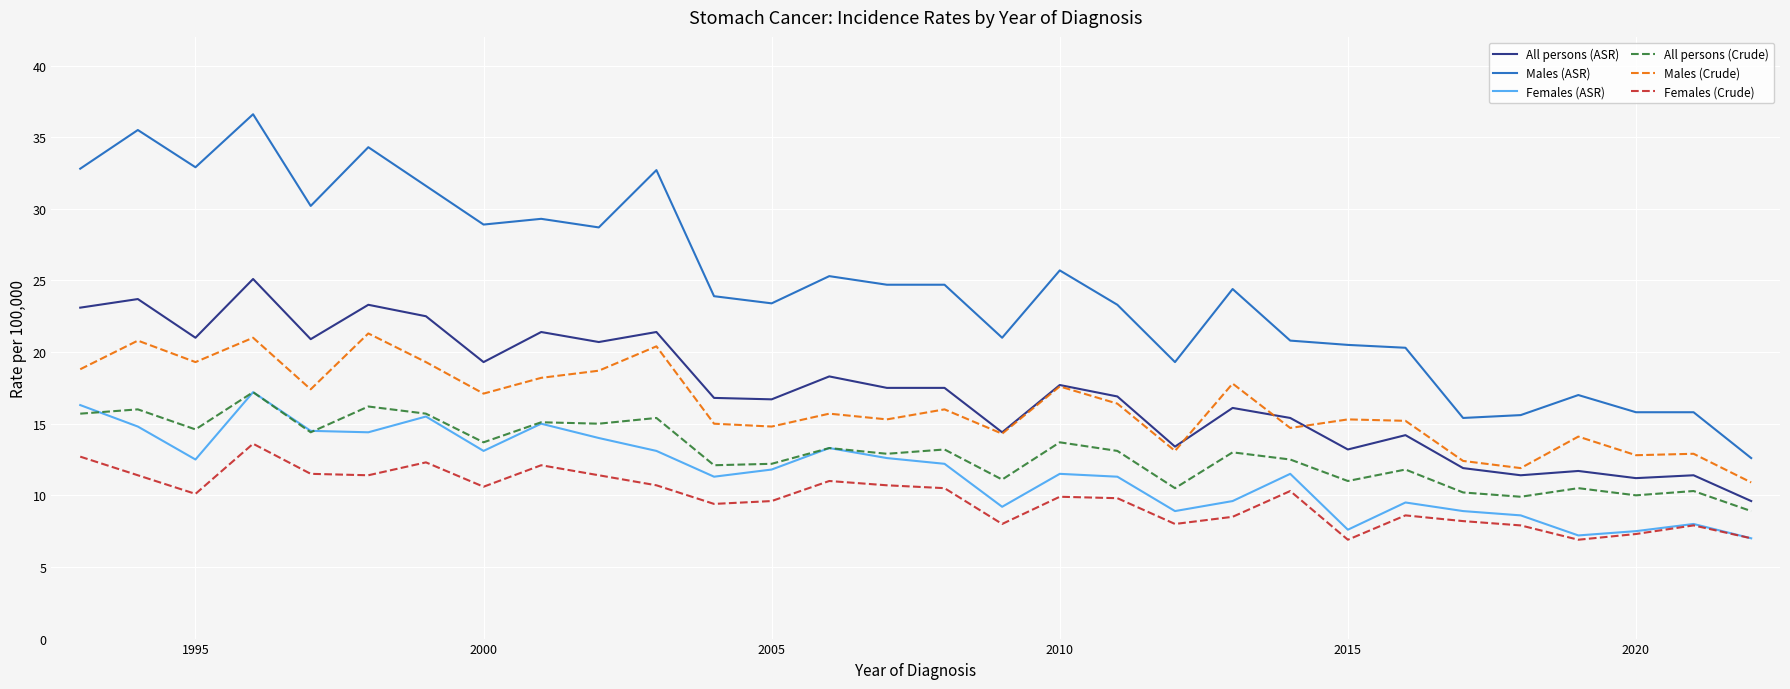

True or false: Males (Crude) and Females (ASR) intersect in this chart.

False